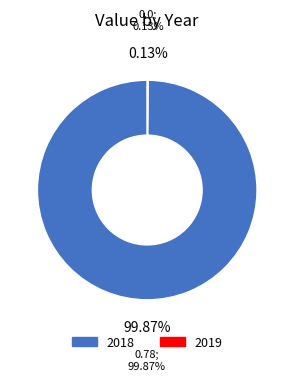

Is there any slice that represents more than half of the pie?

Yes